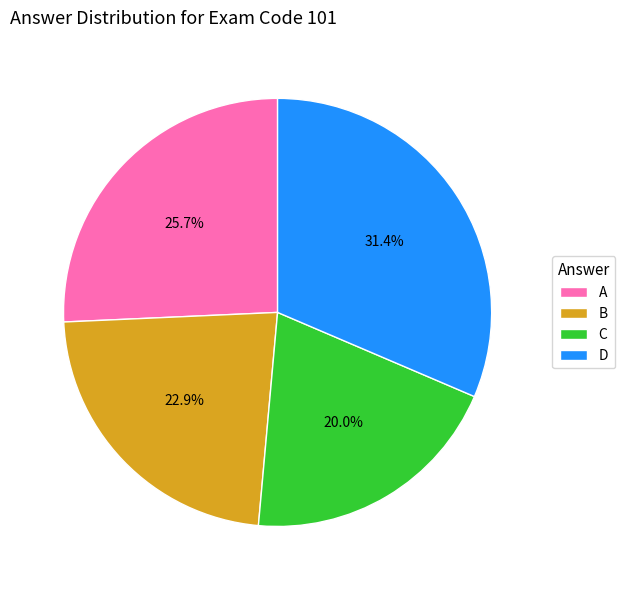

Which category has the biggest portion of the pie?

D